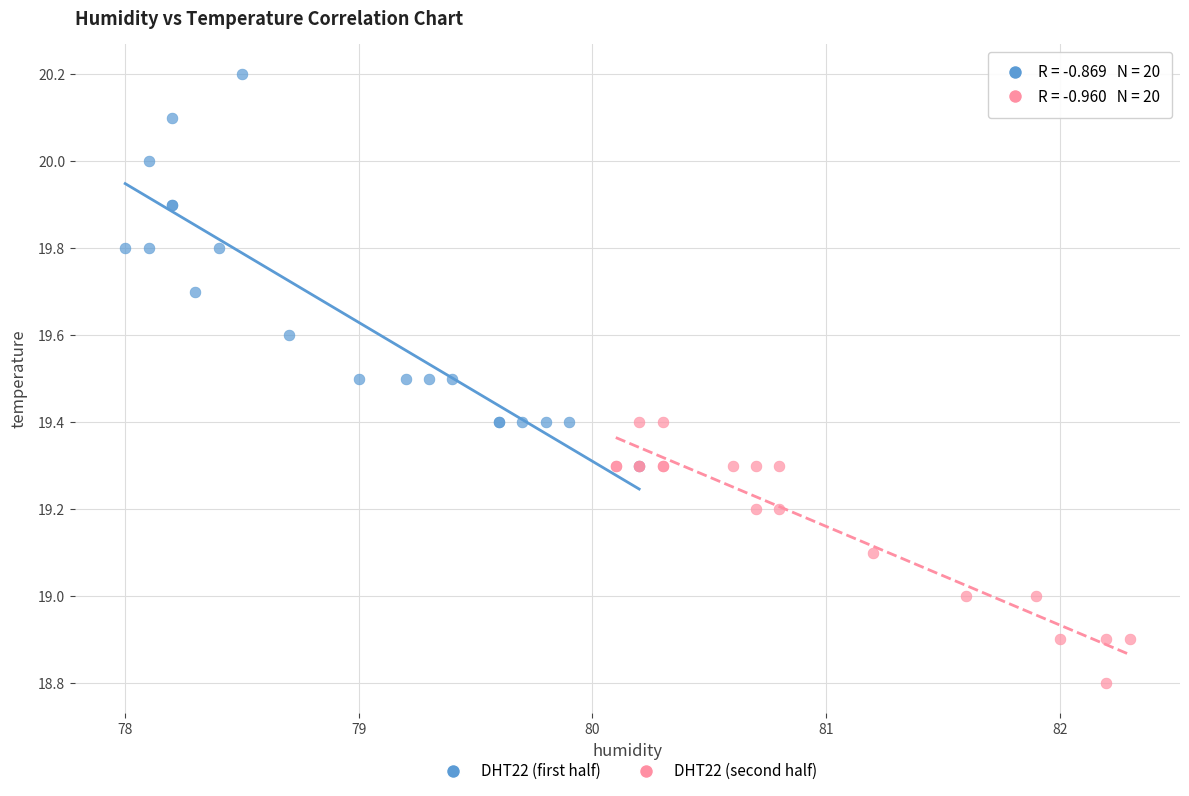

Which series has the largest Y range (max minus min)?

DHT22 (first half)